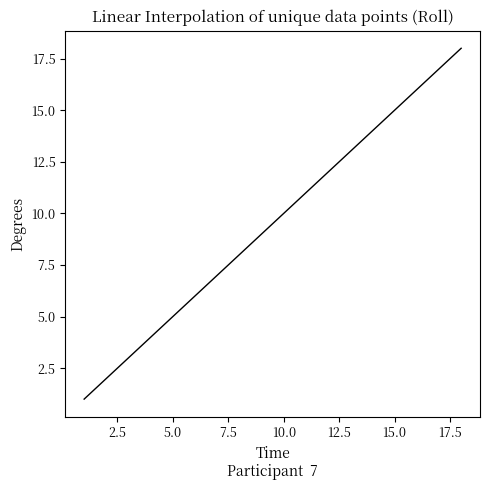

What is the difference between the maximum and minimum values?

17